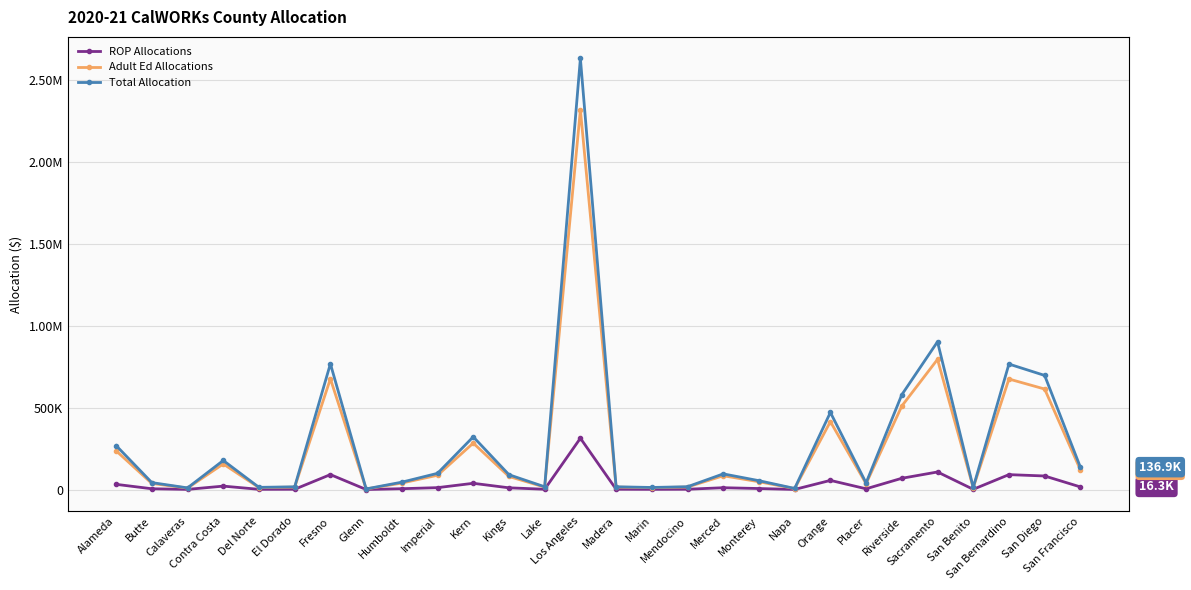

What is the sum of the Total Allocation values at Merced and Del Norte?

109424